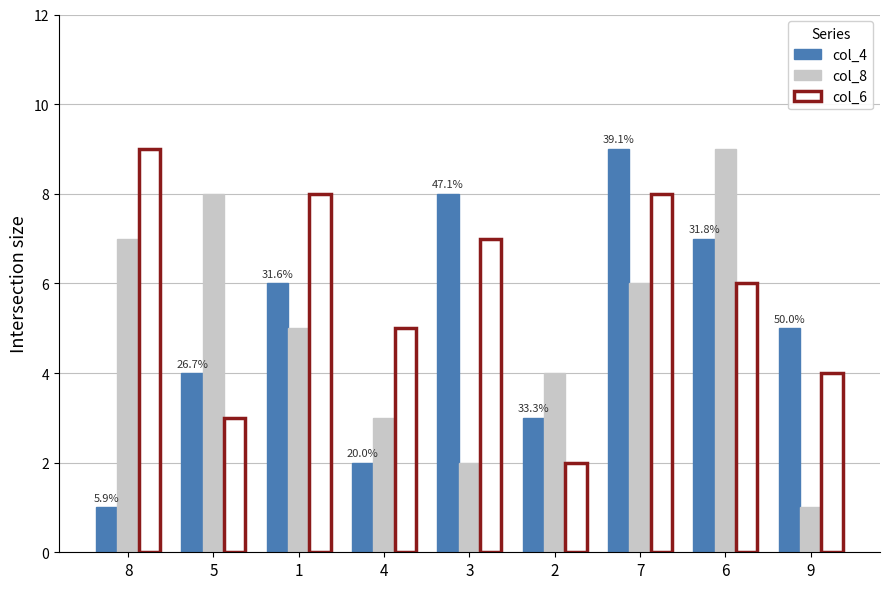

What is the sum of the col_4 values at 9 and 3?

13